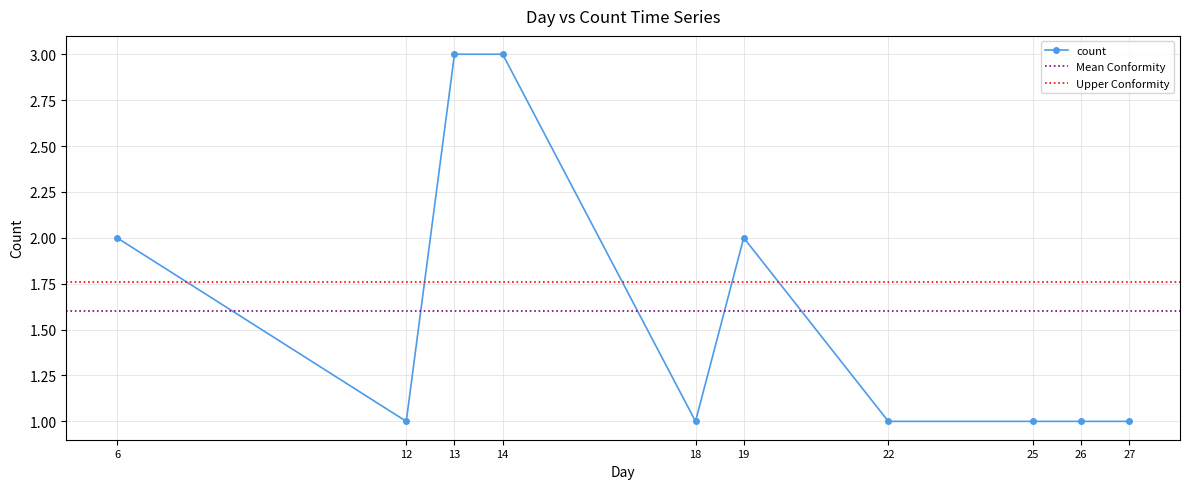

How many data points does each series have?

10